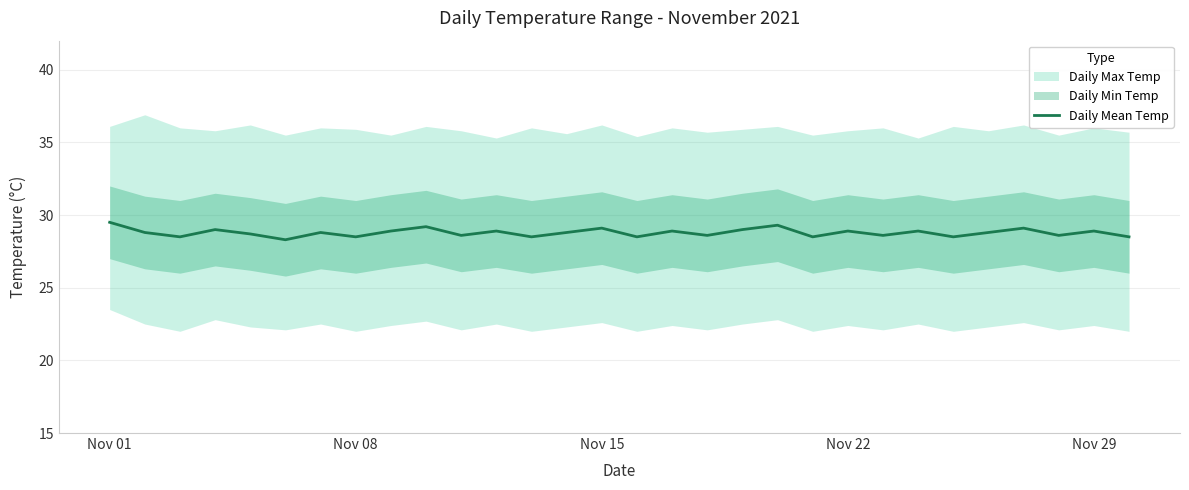

True or false: Daily Mean Temp has a value of 46.9 at Nov 15.

False